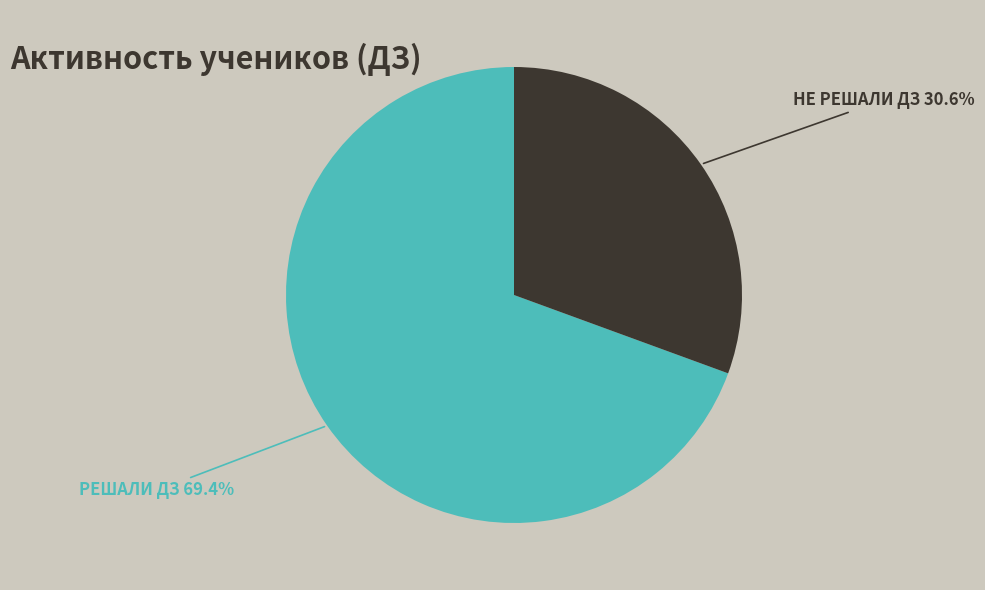

Does any single category account for the majority?

Yes